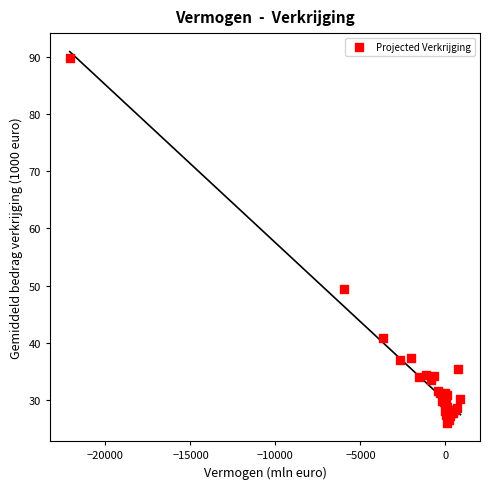

What Y value in the scatter plot is closest to 57?

49.5